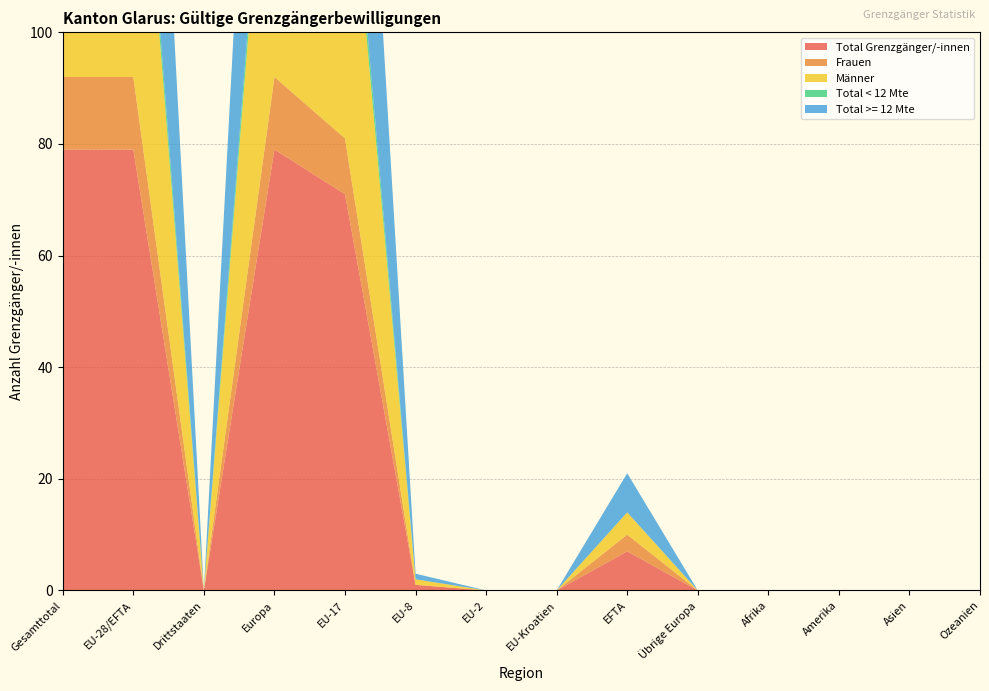

Reading left to right, extract all data points from this chart.

Total Grenzgänger/-innen: Gesamttotal=79	EU-28/EFTA=79	Drittstaaten=0	Europa=79	EU-17=71	EU-8=1	EU-2=0	EU-Kroatien=0	EFTA=7	Übrige Europa=0	Afrika=0	Amerika=0	Asien=0	Ozeanien=0
Frauen: Gesamttotal=13	EU-28/EFTA=13	Drittstaaten=0	Europa=13	EU-17=10	EU-8=0	EU-2=0	EU-Kroatien=0	EFTA=3	Übrige Europa=0	Afrika=0	Amerika=0	Asien=0	Ozeanien=0
Männer: Gesamttotal=66	EU-28/EFTA=66	Drittstaaten=0	Europa=66	EU-17=61	EU-8=1	EU-2=0	EU-Kroatien=0	EFTA=4	Übrige Europa=0	Afrika=0	Amerika=0	Asien=0	Ozeanien=0
Total < 12 Mte: Gesamttotal=4	EU-28/EFTA=4	Drittstaaten=0	Europa=4	EU-17=4	EU-8=0	EU-2=0	EU-Kroatien=0	EFTA=0	Übrige Europa=0	Afrika=0	Amerika=0	Asien=0	Ozeanien=0
Total >= 12 Mte: Gesamttotal=75	EU-28/EFTA=75	Drittstaaten=0	Europa=75	EU-17=67	EU-8=1	EU-2=0	EU-Kroatien=0	EFTA=7	Übrige Europa=0	Afrika=0	Amerika=0	Asien=0	Ozeanien=0